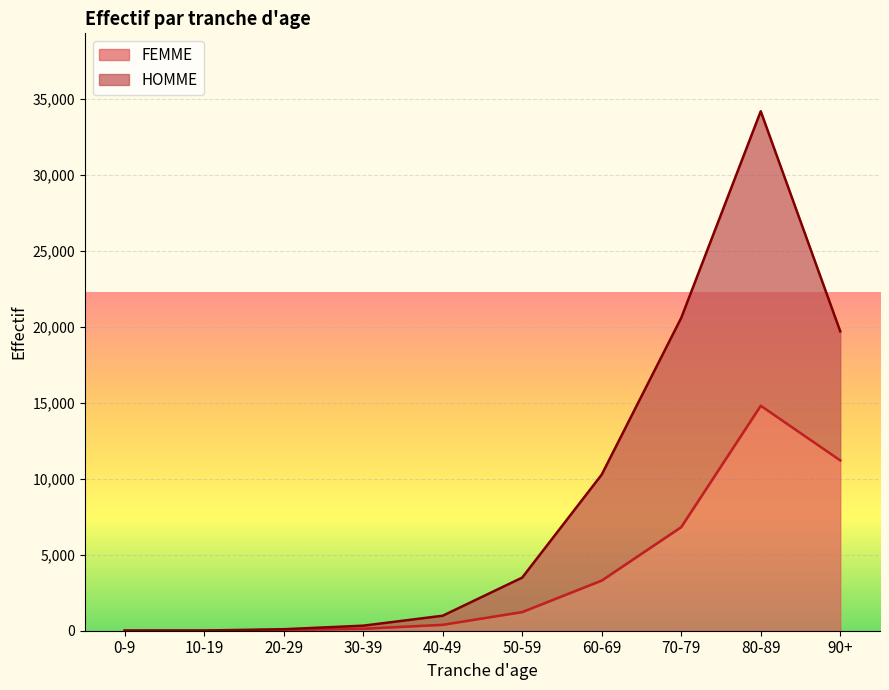

What are all the series names shown in the legend?

FEMME, HOMME